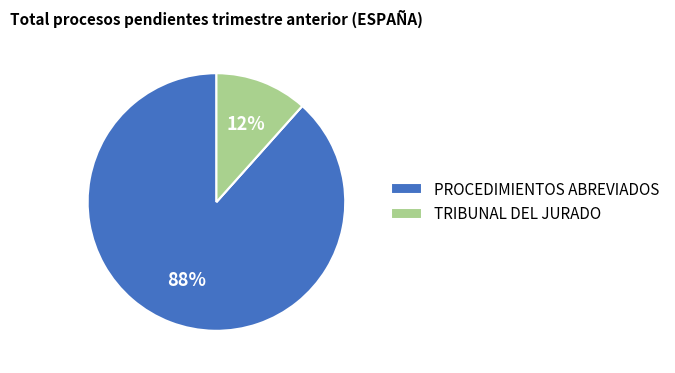

Does any single category account for the majority?

Yes